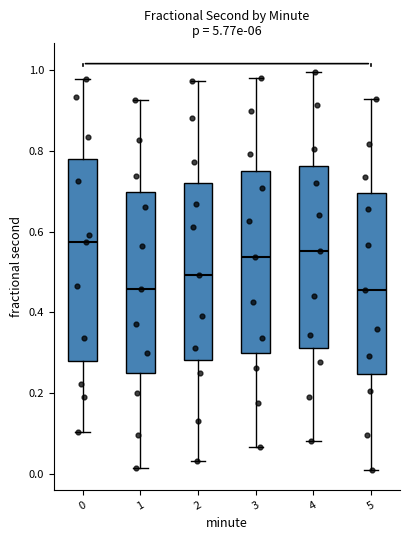

Reading left to right, transcribe this box plot: for each box, give where its median line is, the range the box spans, and where its two whiskers end, as read against the y-axis. The values are not printed on the chart, so give them approximately, as read against the axis.

0: median 0.58, box 0.28 to 0.78, whiskers 0.10 to 0.98
1: median 0.46, box 0.26 to 0.70, whiskers 0.02 to 0.92
2: median 0.50, box 0.28 to 0.72, whiskers 0.04 to 0.98
3: median 0.54, box 0.30 to 0.74, whiskers 0.06 to 0.98
4: median 0.56, box 0.32 to 0.76, whiskers 0.08 to 1.00
5: median 0.46, box 0.24 to 0.70, whiskers 0.02 to 0.92